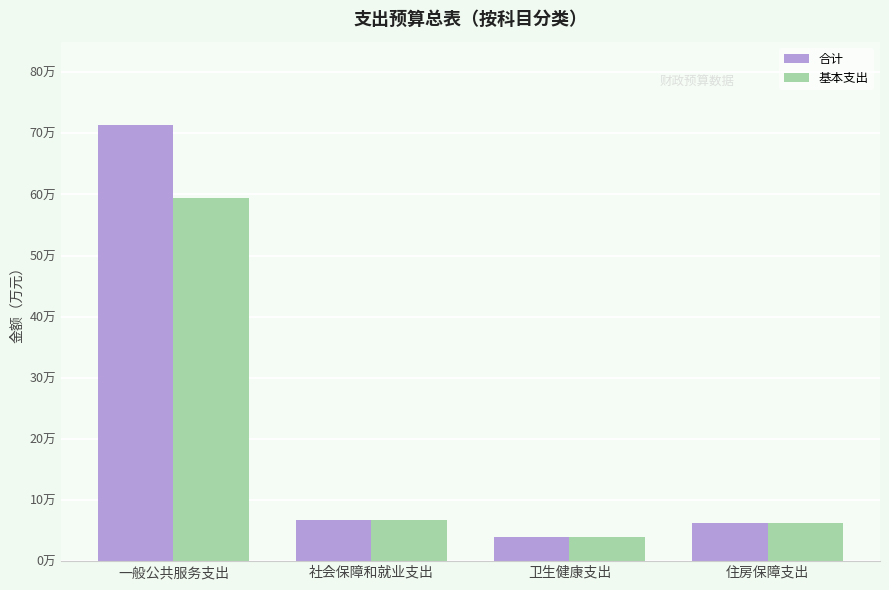

Does the chart contain stacked bars?

No